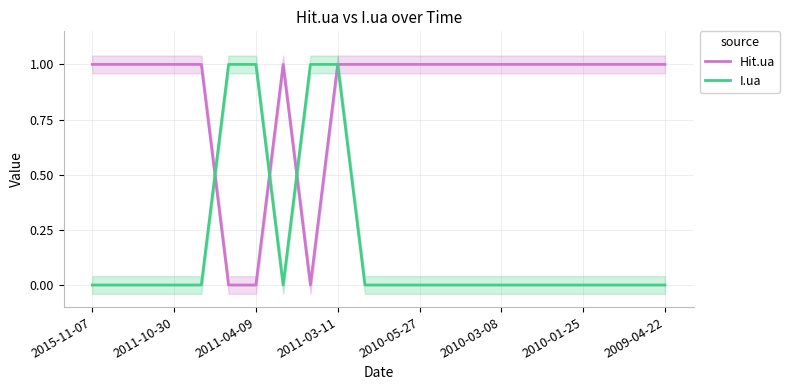

Which category has the lowest value in the I.ua series?

2015-11-07